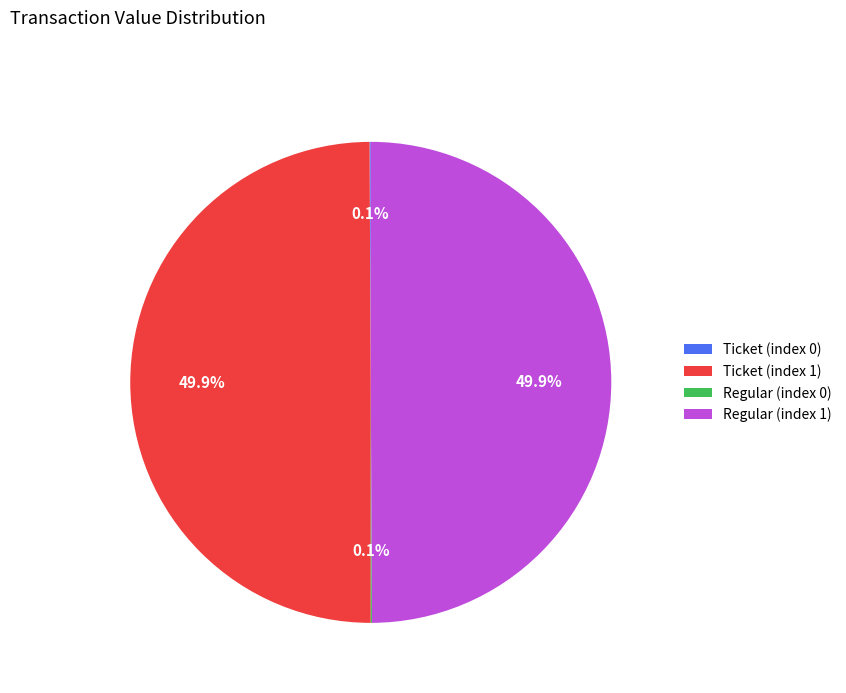

What percentage is NOT represented by Ticket (index 1)?

50.1%